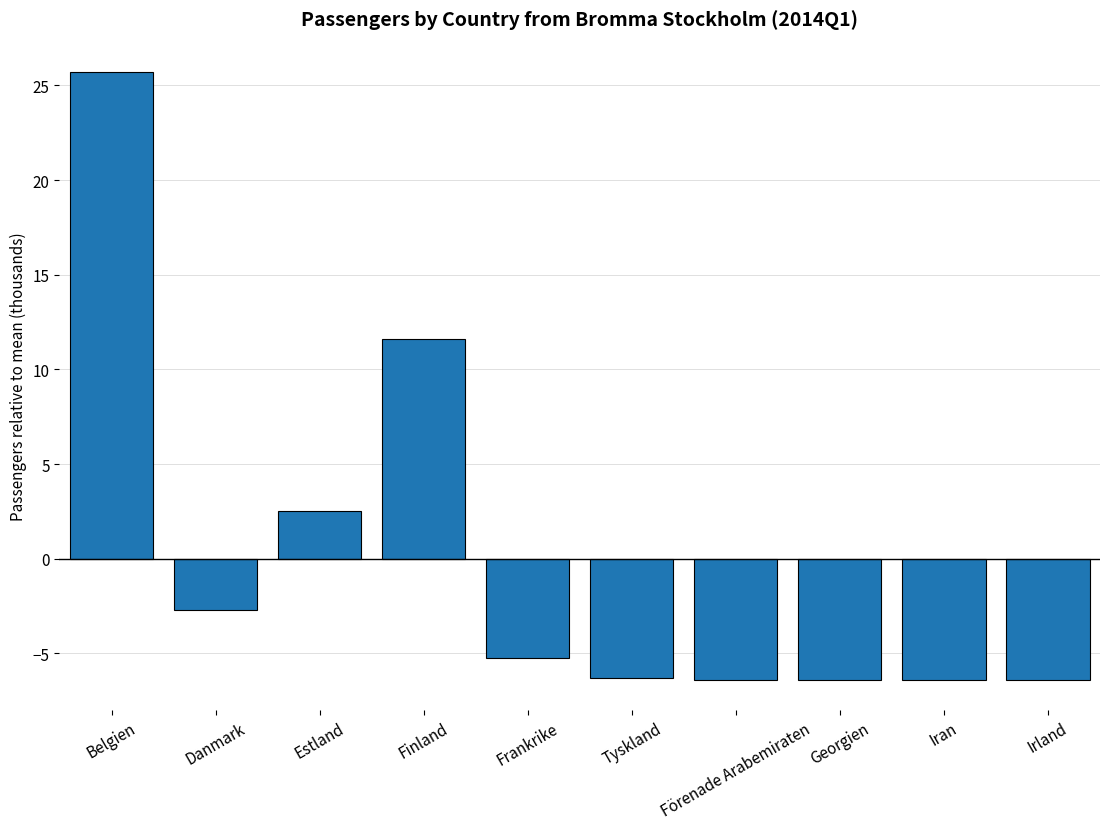

What is the minimum value shown in the chart?

-6.4